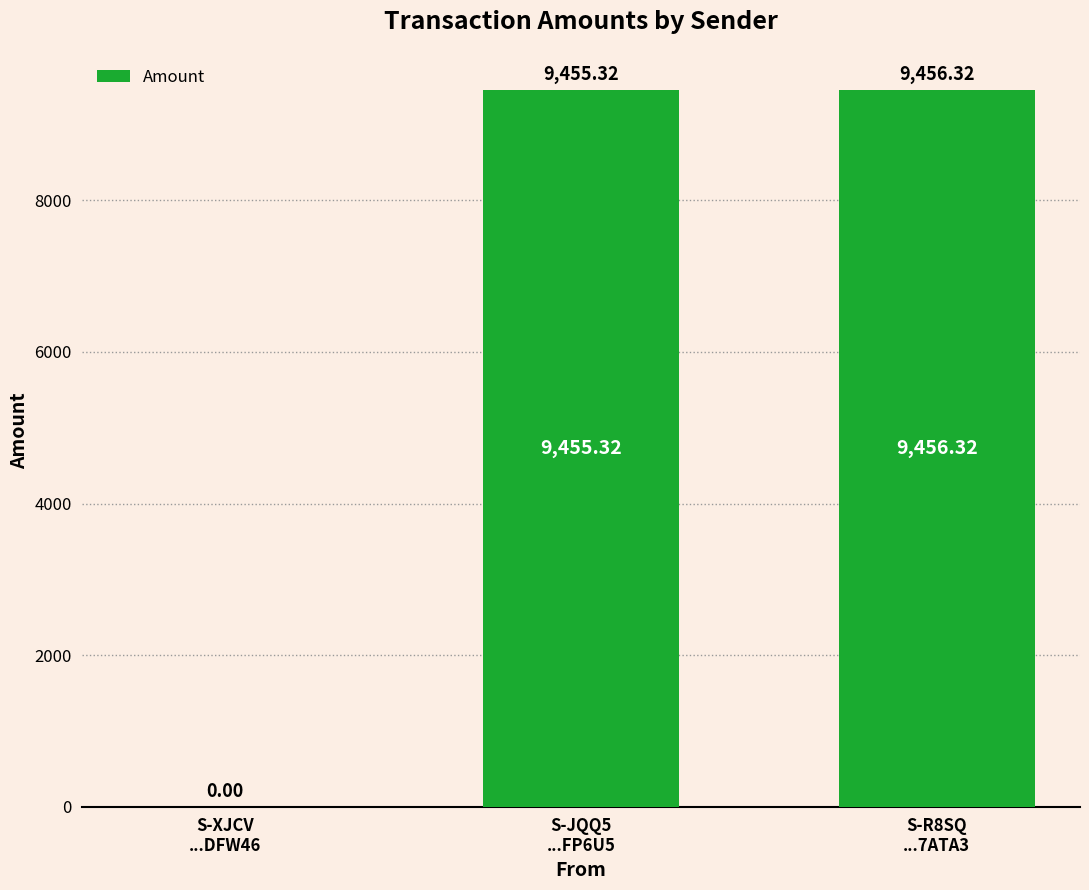

True or false: the data shows 9456.3 at S-R8SQ
...7ATA3.

True